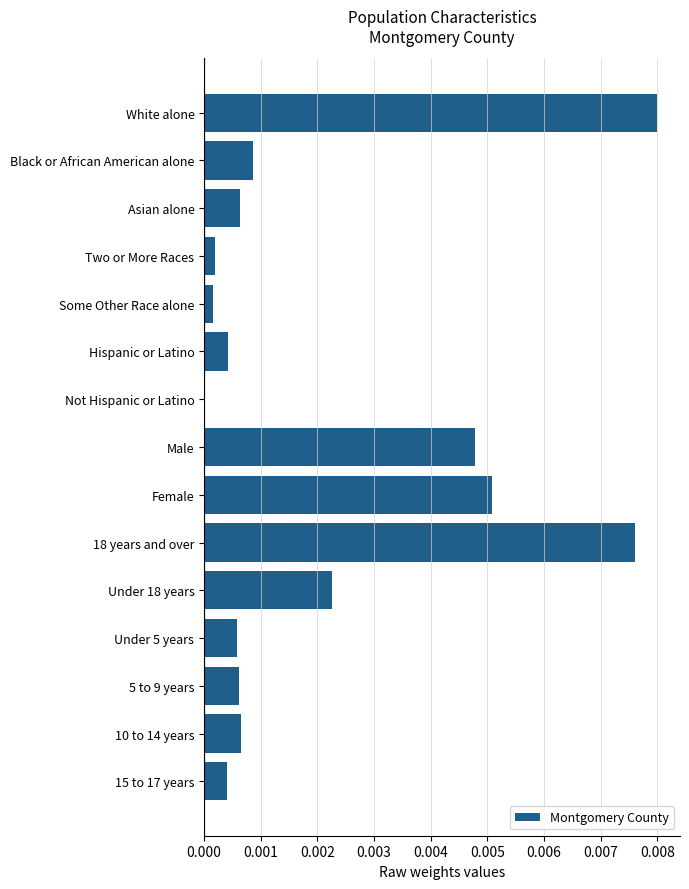

At which category does the chart reach its peak across all series?

White alone